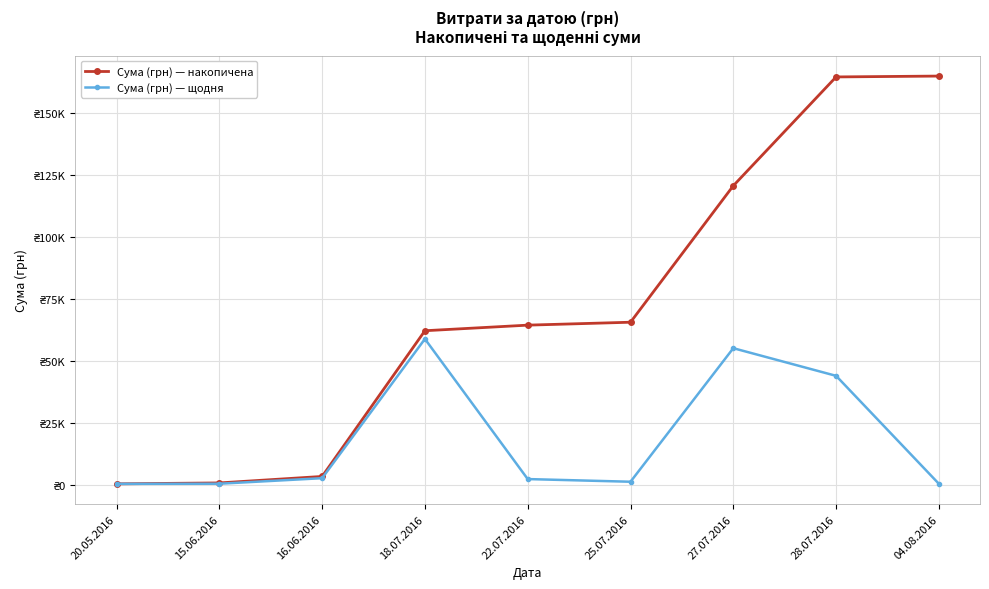

What are all the series names shown in the legend?

Сума (грн) — накопичена, Сума (грн) — щодня